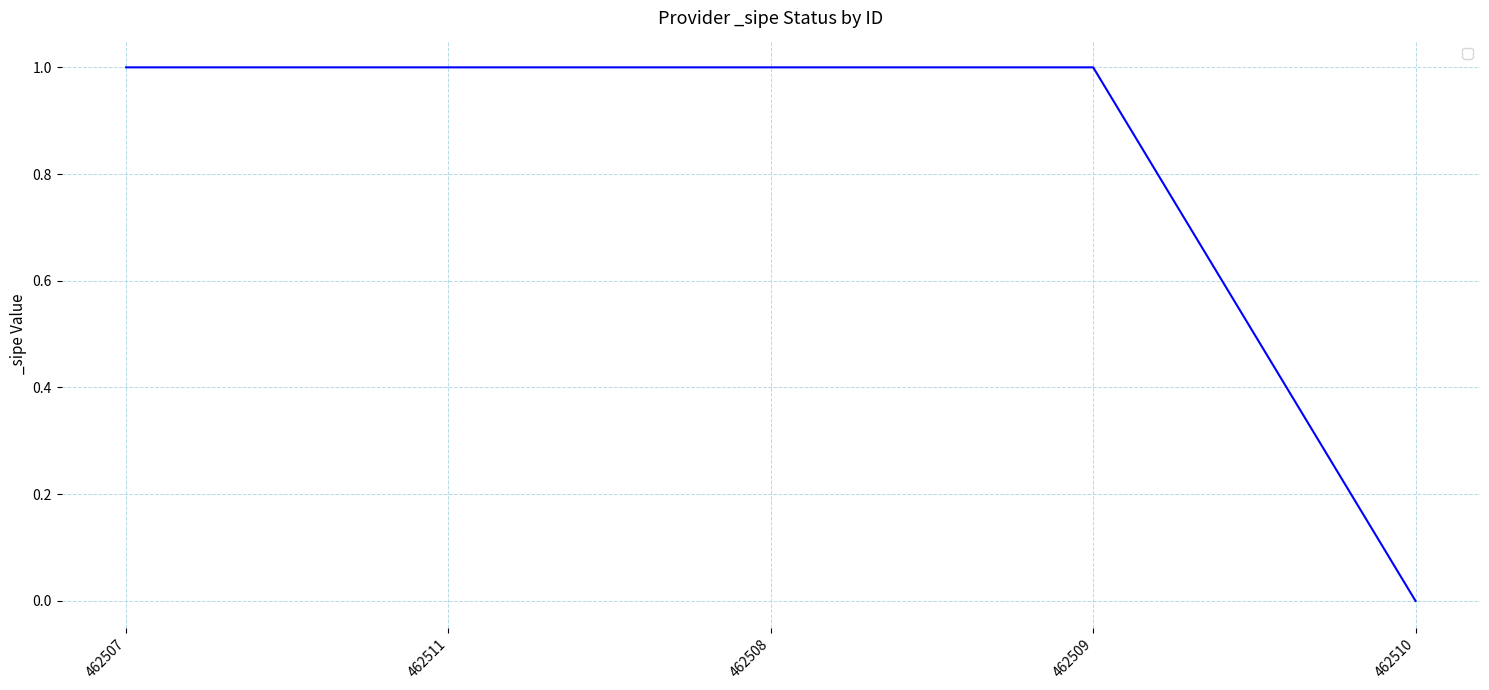

What is the sum of all values?

4